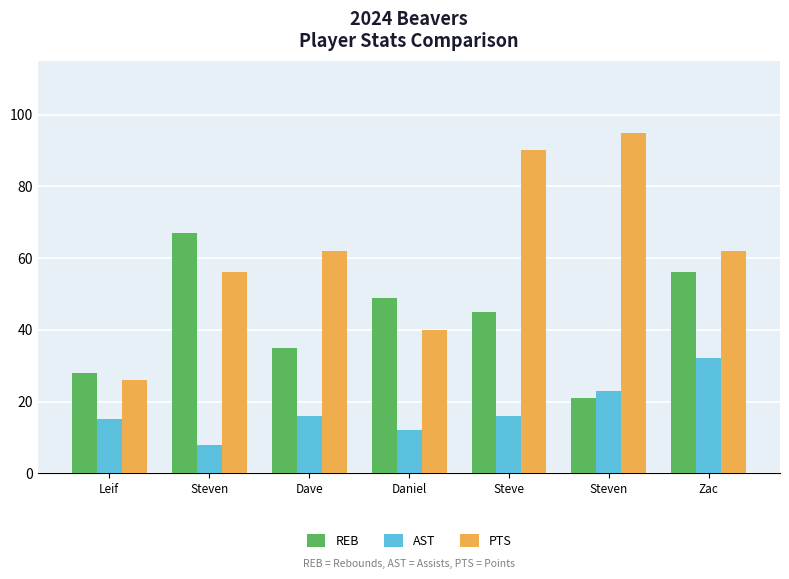

The value of PTS at Steve is 149. True or false?

False